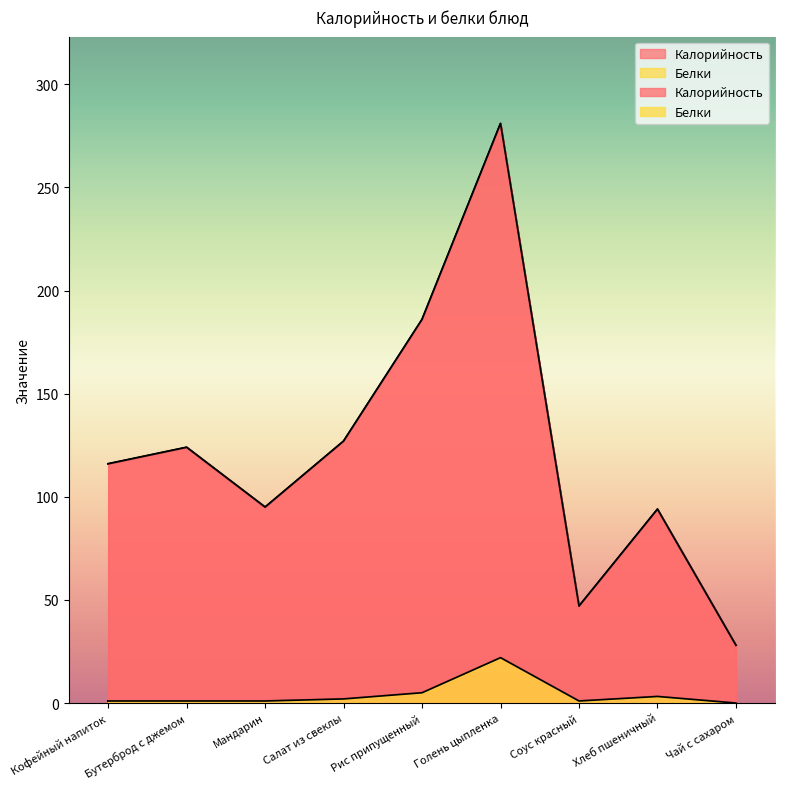

At which label does Белки first exceed 1?

Салат из свеклы